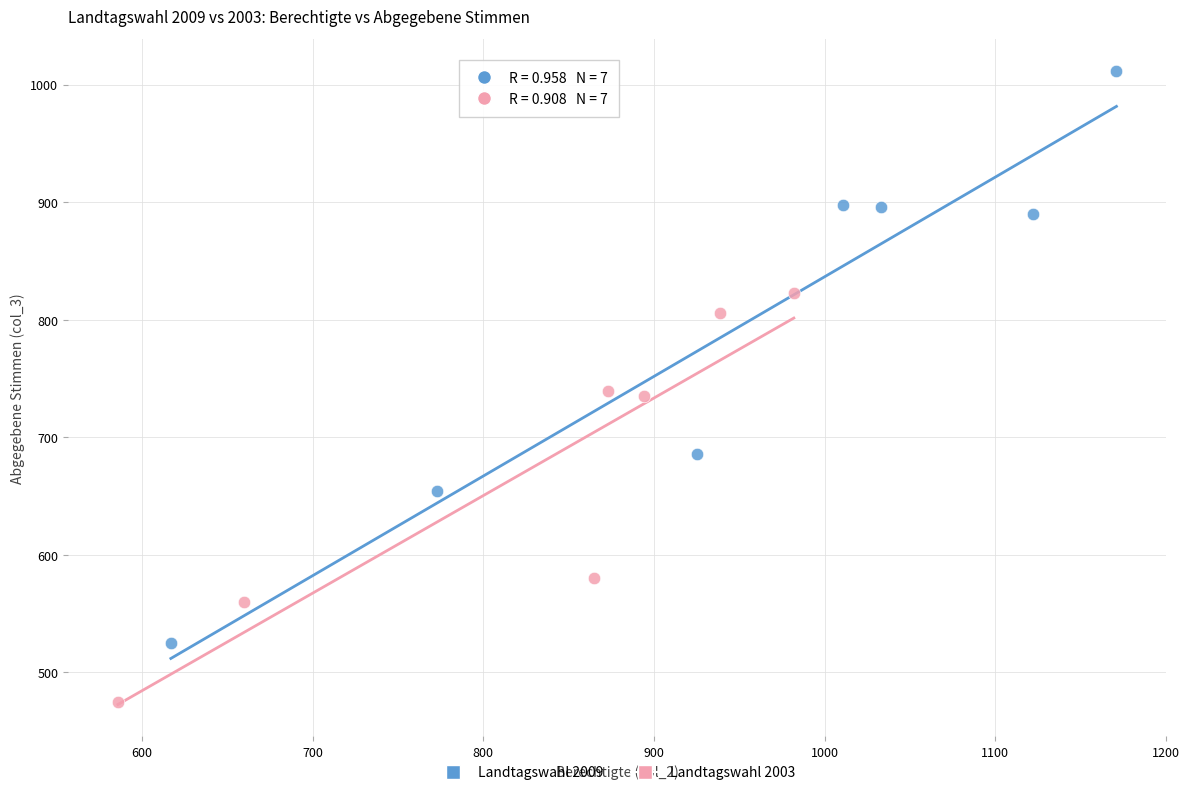

Which series reaches the minimum Y coordinate?

Landtagswahl 2003